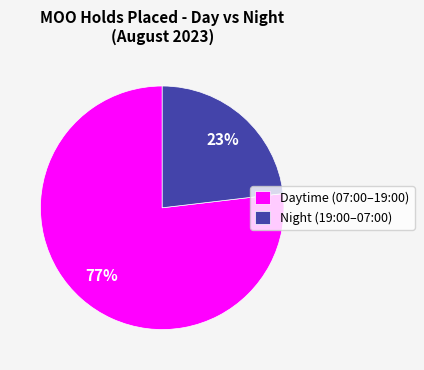

Is there a majority slice in this chart?

Yes